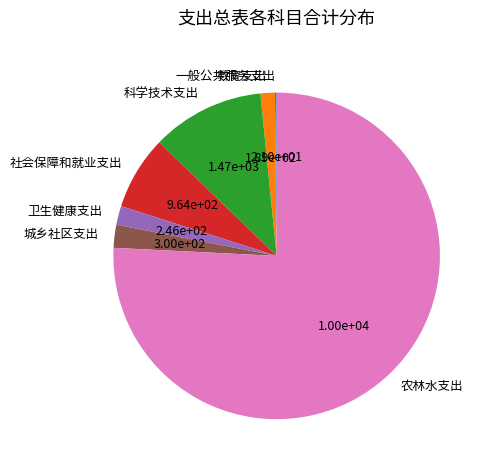

What is the largest slice in the pie chart?

农林水支出